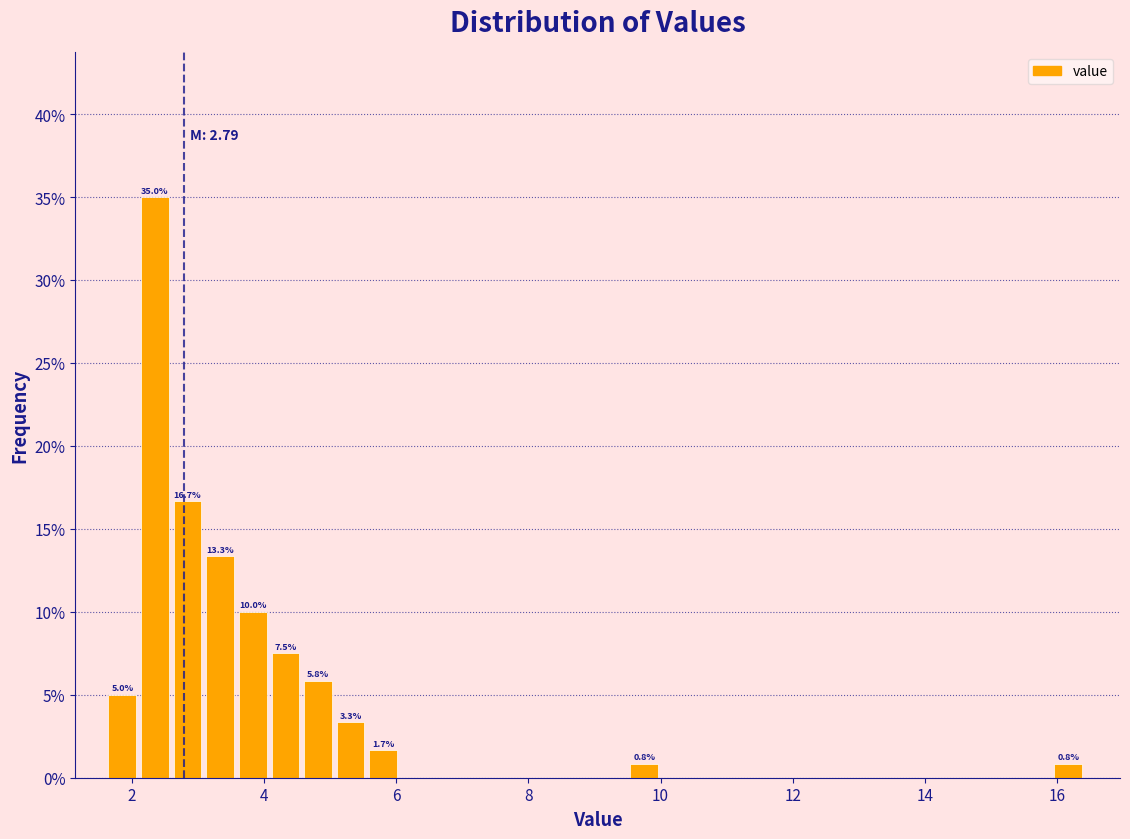

Around what value on the x-axis is the tallest bar? Give the approximate position of its centre, as read against the axis.

2.4